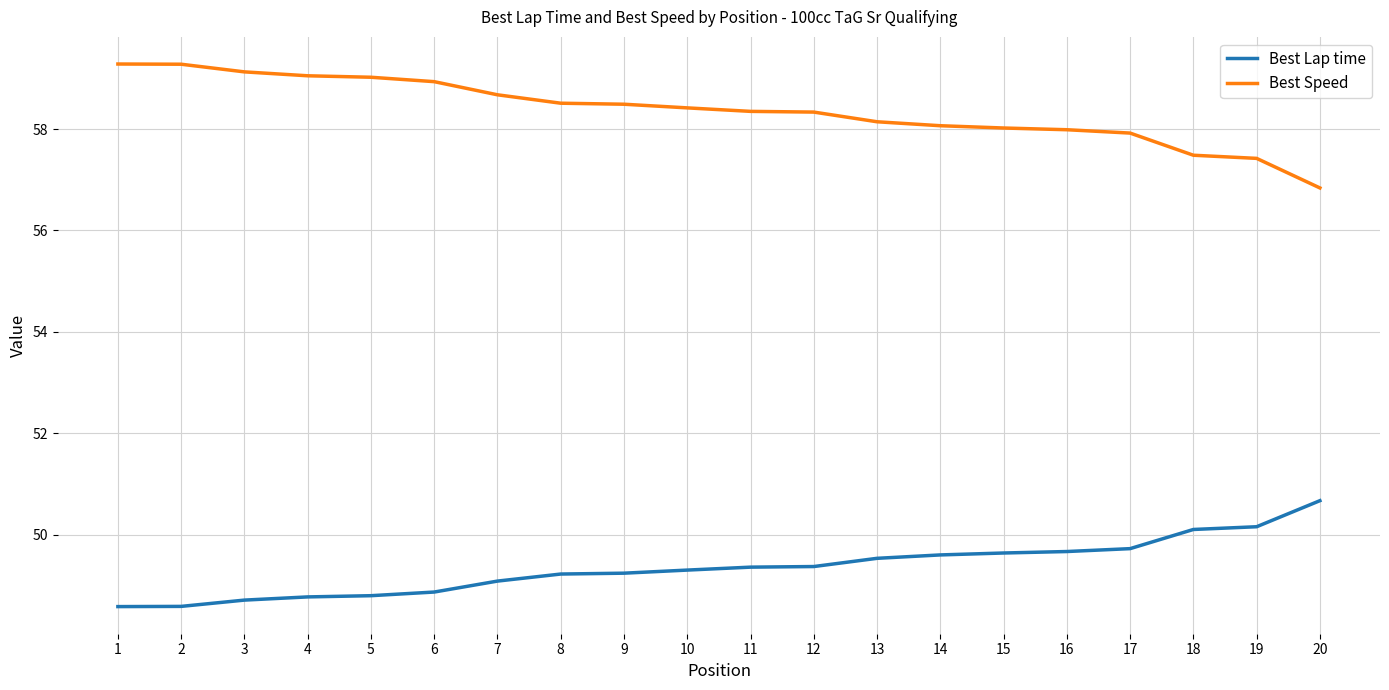

What is the difference between the highest and lowest values at 19?

7.3